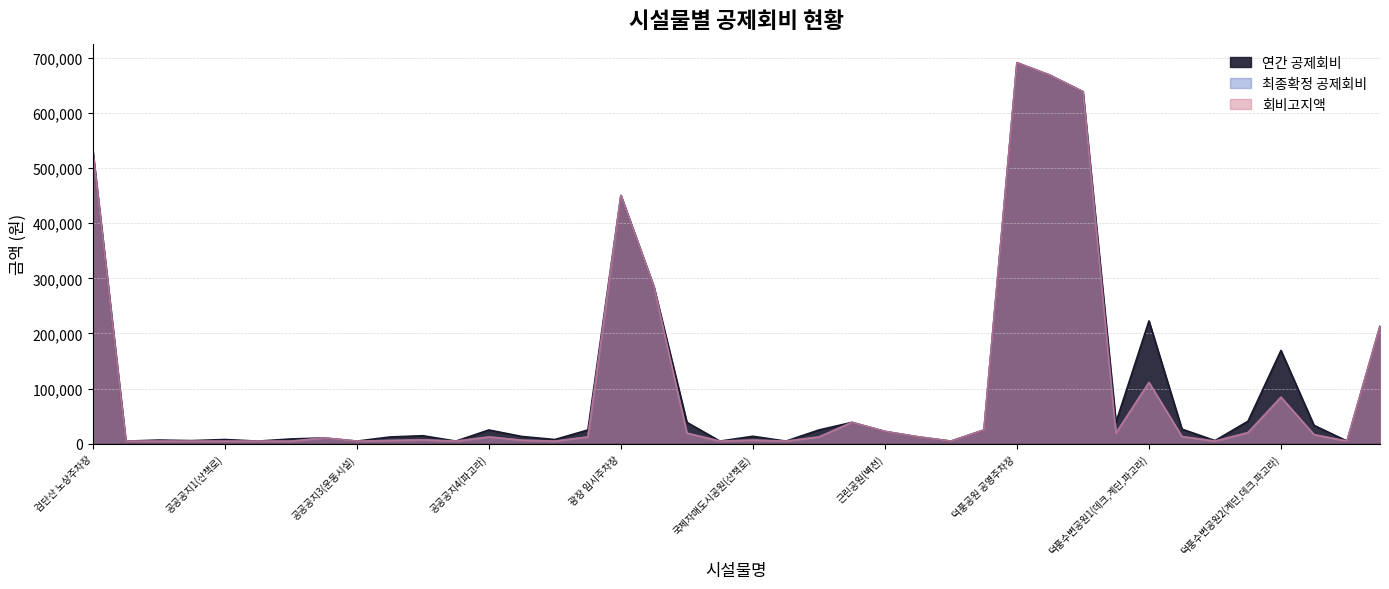

What is the label of the 23rd point from the right?

광장임시주차장